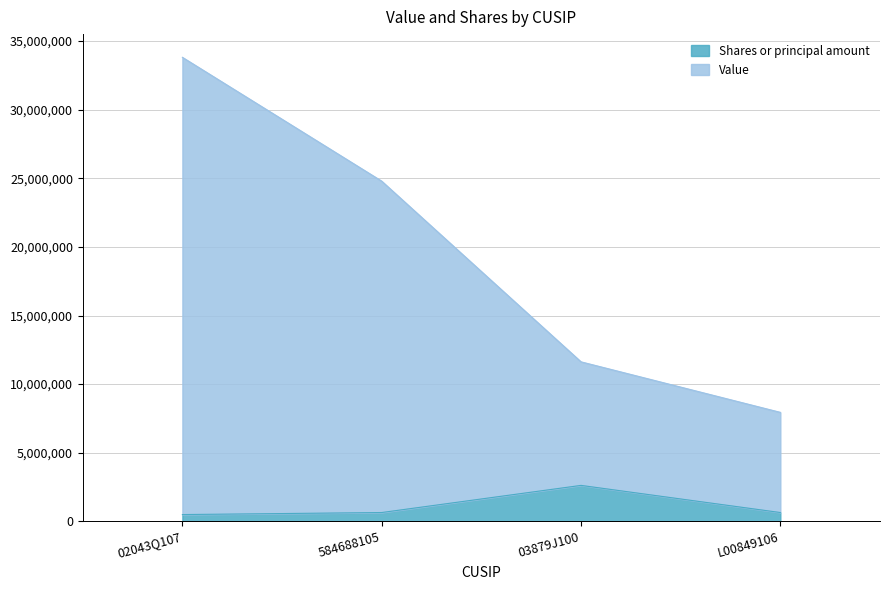

What is the label of the 1st point from the left?

02043Q107